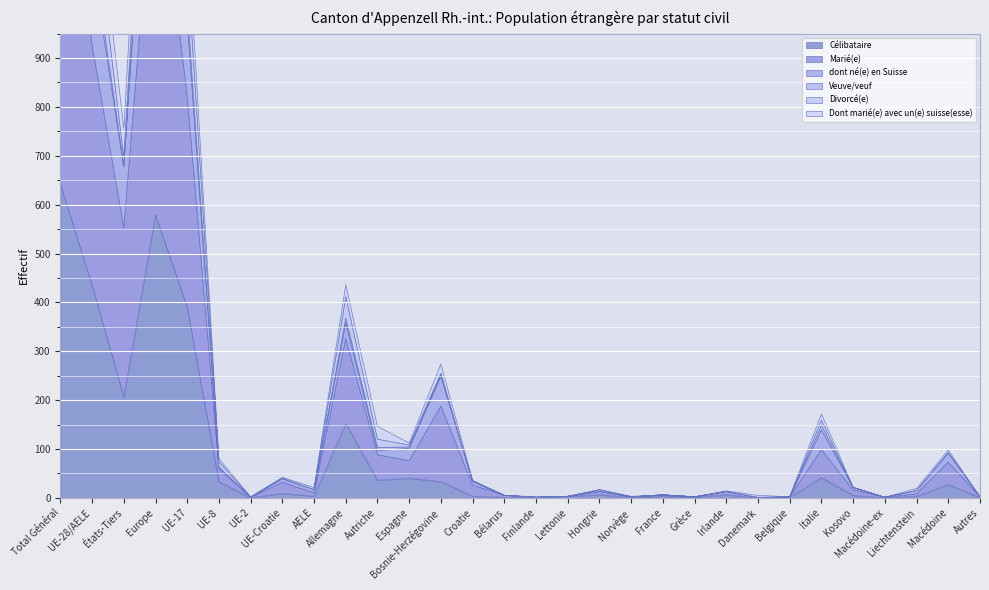

Where is the first local maximum for dont né(e) en Suisse?

Europe